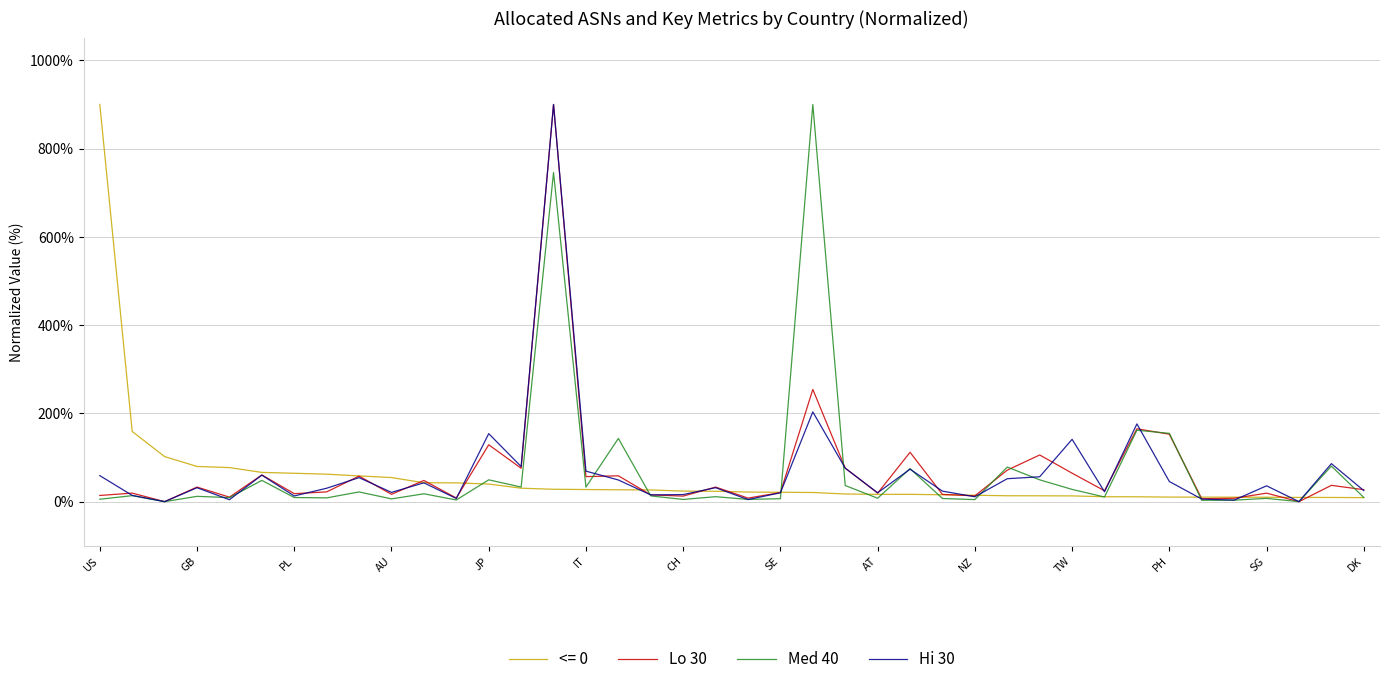

Count the number of categories in the chart.

40